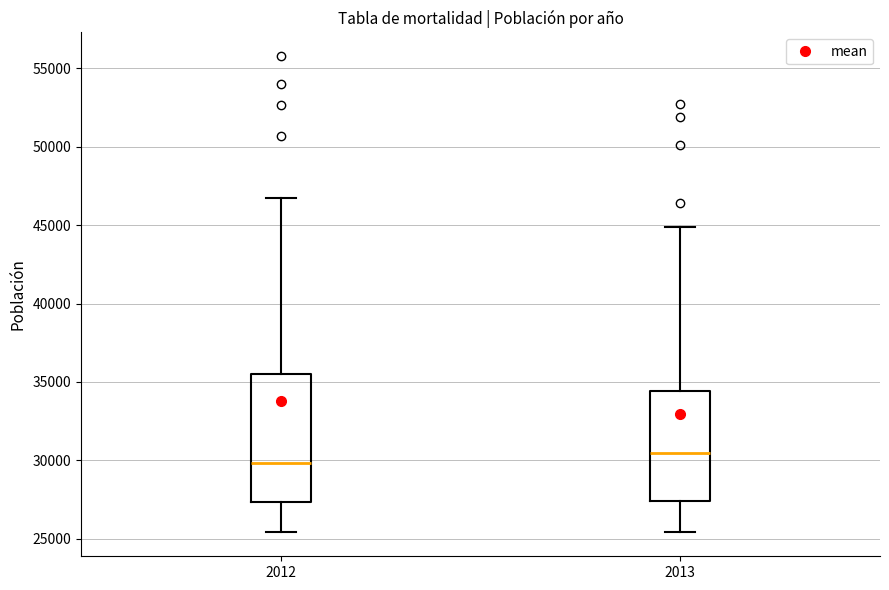

Reading left to right, read every box against the y-axis: the position of its median line, the range the box covers, and the ends of its whiskers. The values are not printed on the chart, so give them approximately, as read against the axis.

2012: median 30000, box 27500 to 35500, whiskers 25500 to 46500
2013: median 30500, box 27500 to 34500, whiskers 25500 to 45000